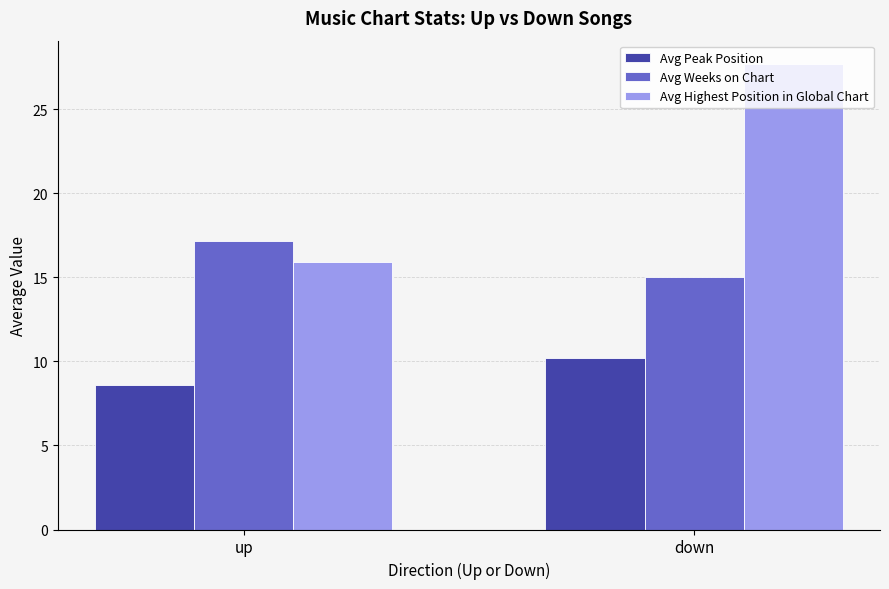

What is the sum of all Avg Highest Position in Global Chart values?

43.7